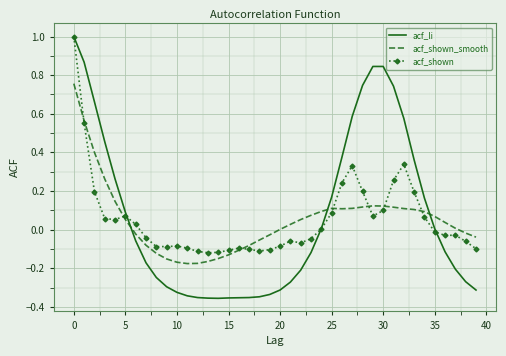

What is the maximum value shown in the chart?

1.0